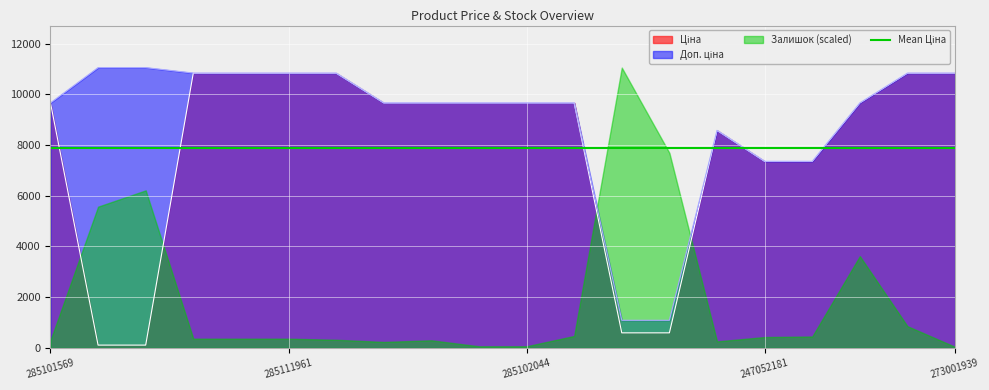

Reading right to left, what are all the values shown in this chart?

Ціна: 273001939=10840.1	273001960=10840.1	272992170=9664.7	247052180=7360.2	247052181=7360.2	248922198=8581.1	271702229=593.8	271702230=593.8	285101916=9664.7	285102044=9664.7	285102218=9664.7	285102219=9664.7	285102221=9664.7	285111912=10840.1	285111961=10840.1	285112217=10840.1	285112220=10840.1	247132180=110.5	247132181=110.5	285101569=9664.7
Доп. ціна: 273001939=10840.1	273001960=10840.1	272992170=9664.7	247052180=7360.2	247052181=7360.2	248922198=8581.1	271702229=1088.8	271702230=1088.8	285101916=9664.7	285102044=9664.7	285102218=9664.7	285102219=9664.7	285102221=9664.7	285111912=10840.1	285111961=10840.1	285112217=10840.1	285112220=10840.1	247132180=11055.0	247132181=11055.0	285101569=9664.7